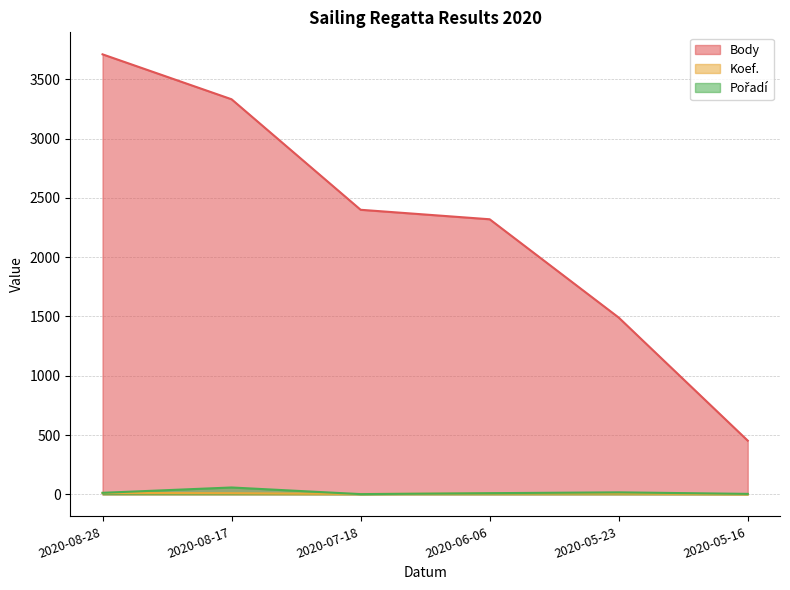

What value does the Pořadí series have at 2020-05-23?

17